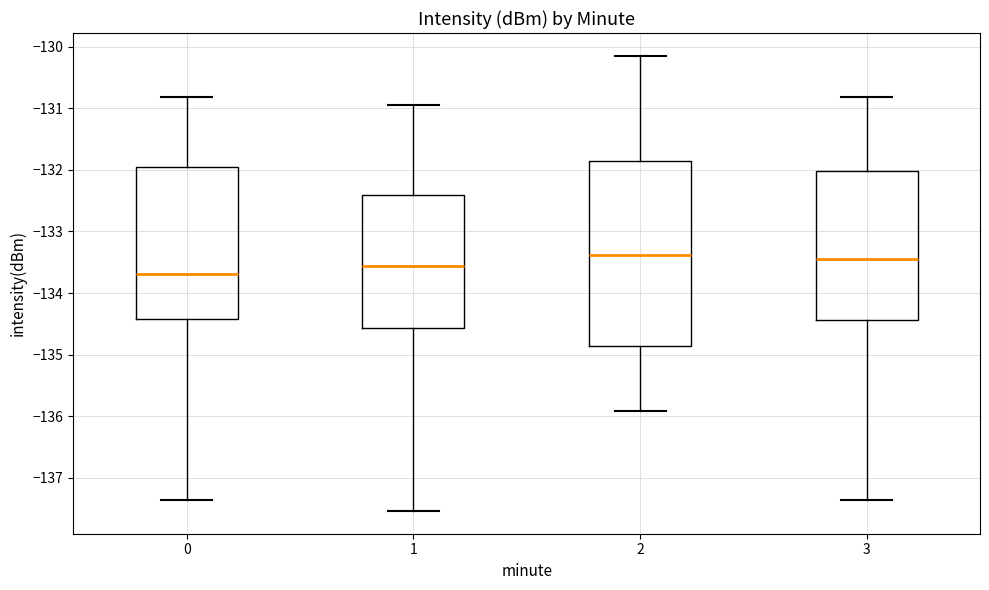

Reading left to right, transcribe this box plot: for each box, give where its median line is, the range the box spans, and where its two whiskers end, as read against the y-axis. The values are not printed on the chart, so give them approximately, as read against the axis.

0: median -133.7, box -134.4 to -132.0, whiskers -137.4 to -130.8
1: median -133.6, box -134.6 to -132.4, whiskers -137.5 to -130.9
2: median -133.4, box -134.9 to -131.8, whiskers -135.9 to -130.1
3: median -133.4, box -134.4 to -132.0, whiskers -137.4 to -130.8